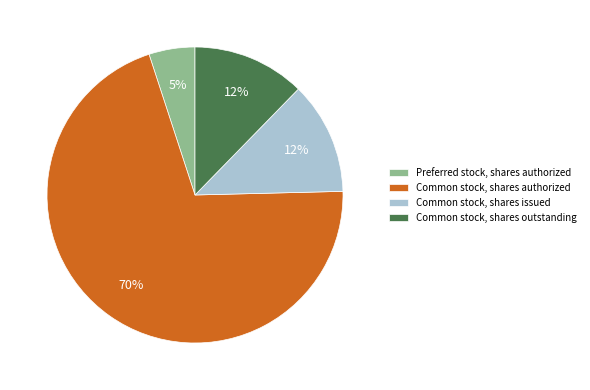

Is the sum of Common stock, shares authorized and Common stock, shares issued greater than half?

Yes